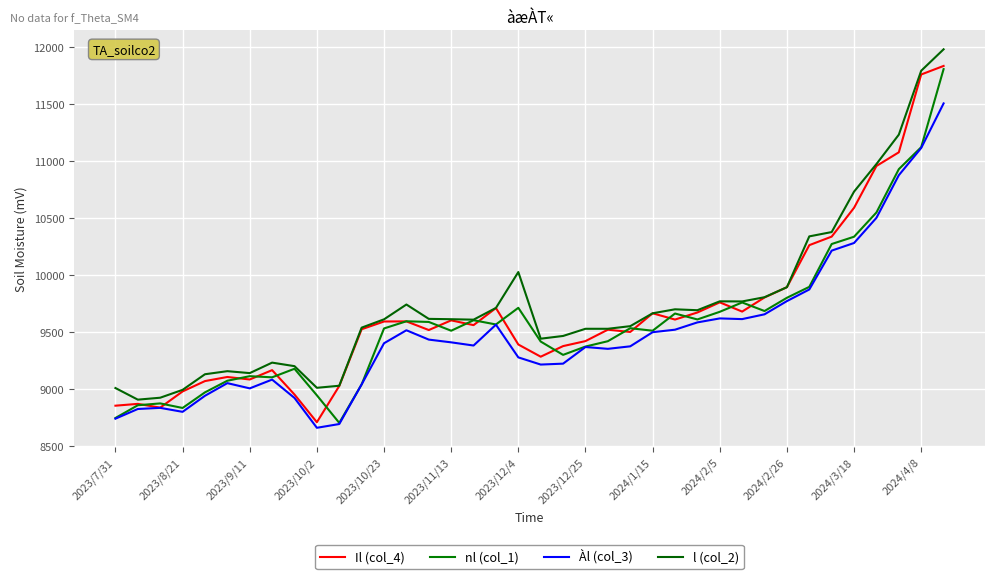

At how many categories does at least one series exceed 8680?

38